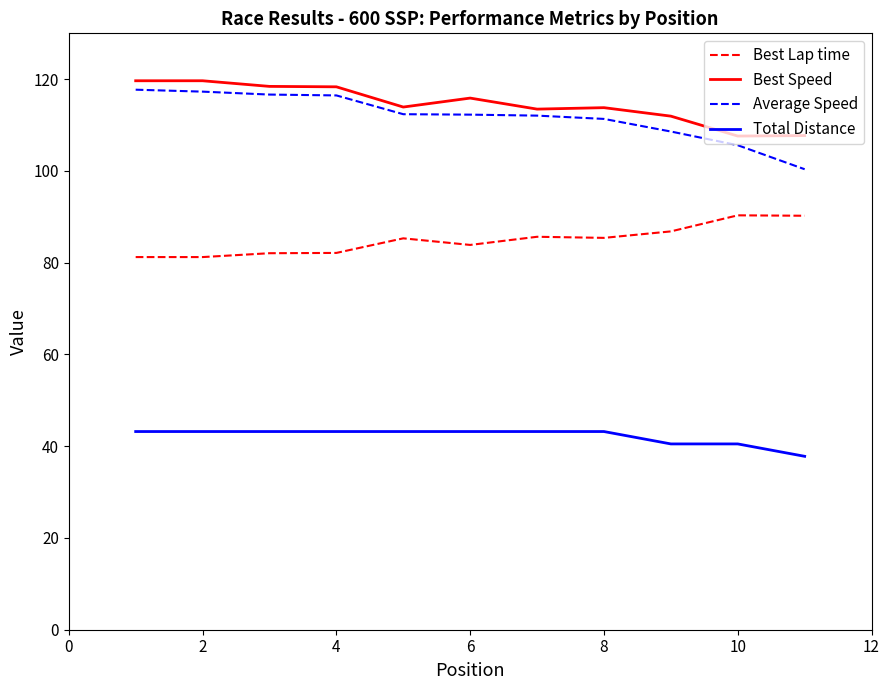

What is the average value of the Total Distance series?

42.2